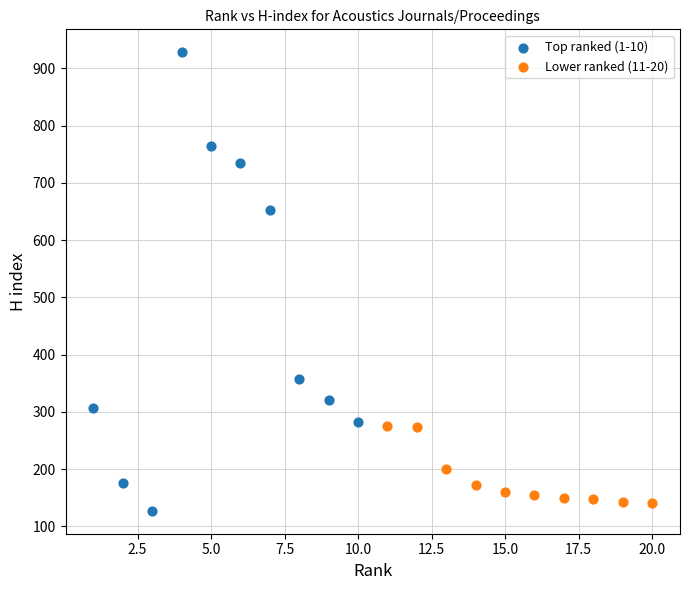

Which series reaches the minimum Y coordinate?

Top ranked (1-10)